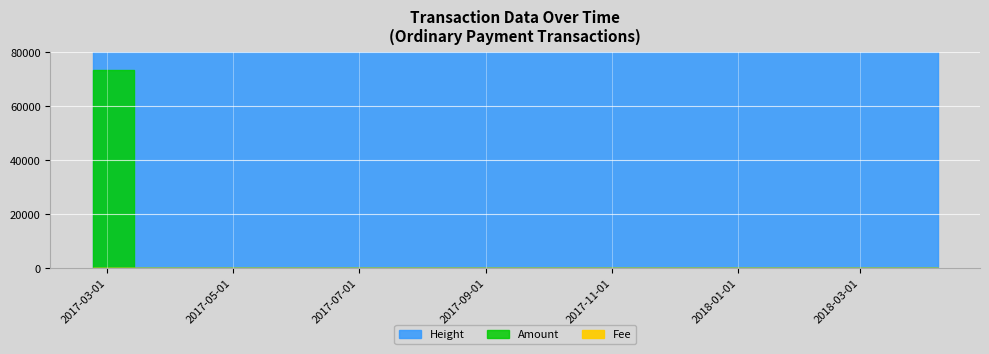

What are all the series names shown in the legend?

Amount, Fee, Height